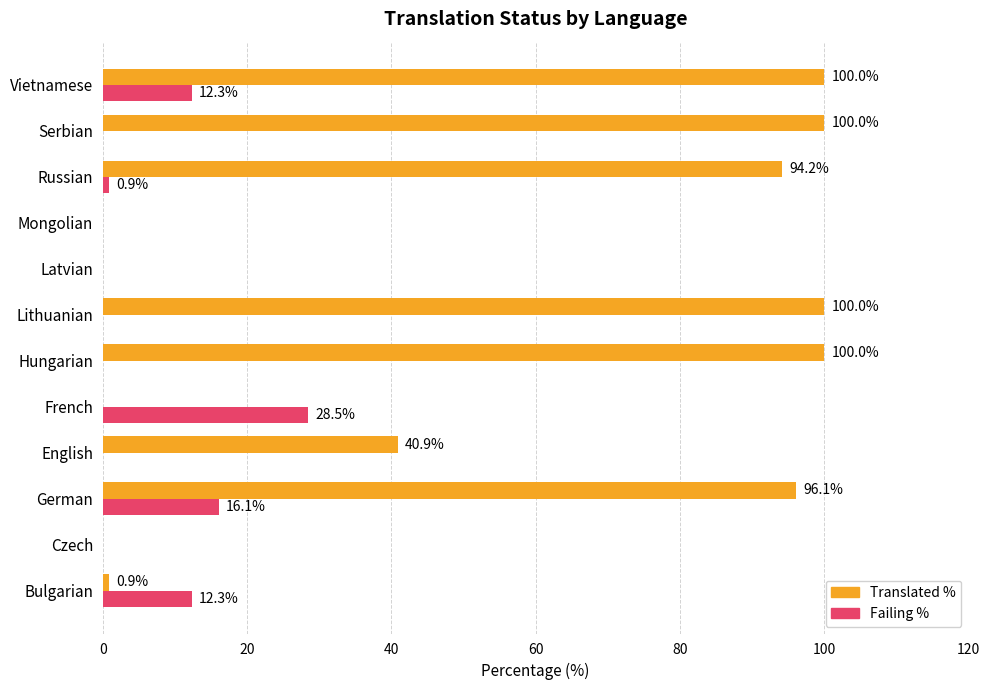

What is the maximum value shown in the chart?

100.0